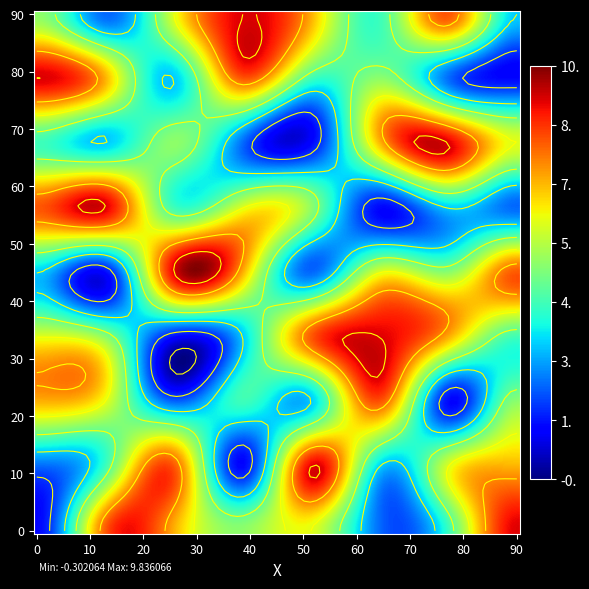

Is the value of 1 at 7 greater than the value of 9 at 3?

No